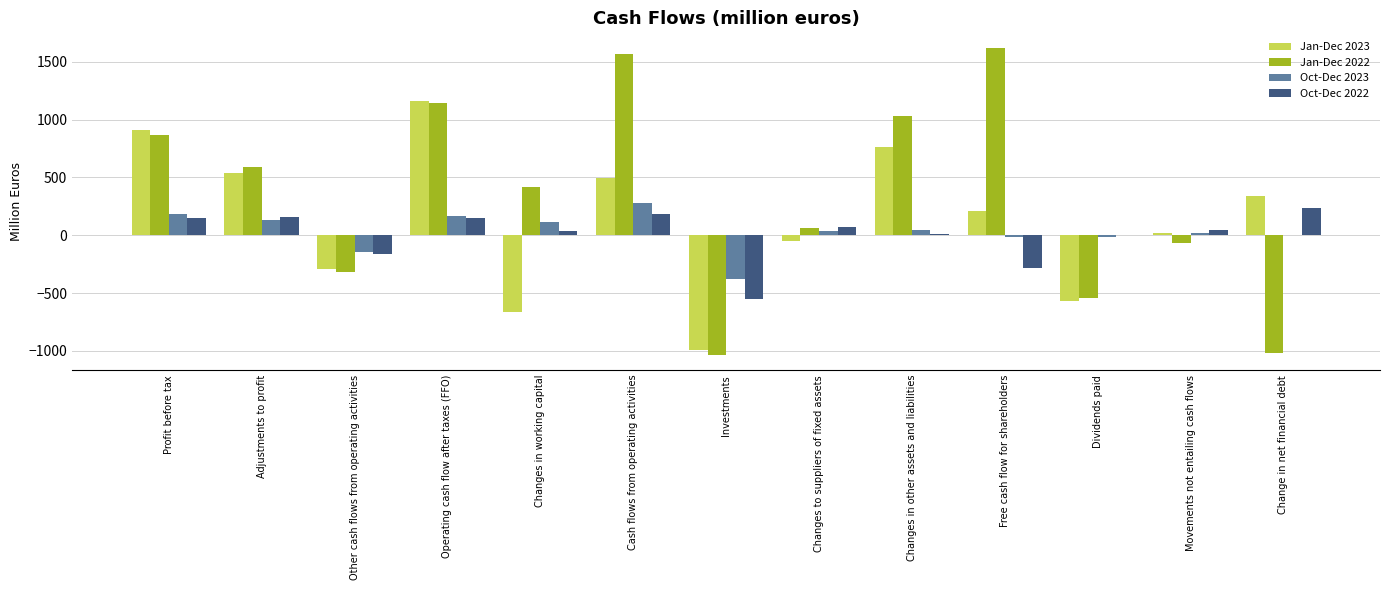

What is the sum of the Oct-Dec 2023 values at Cash flows from operating activities and Profit before tax?

462.6